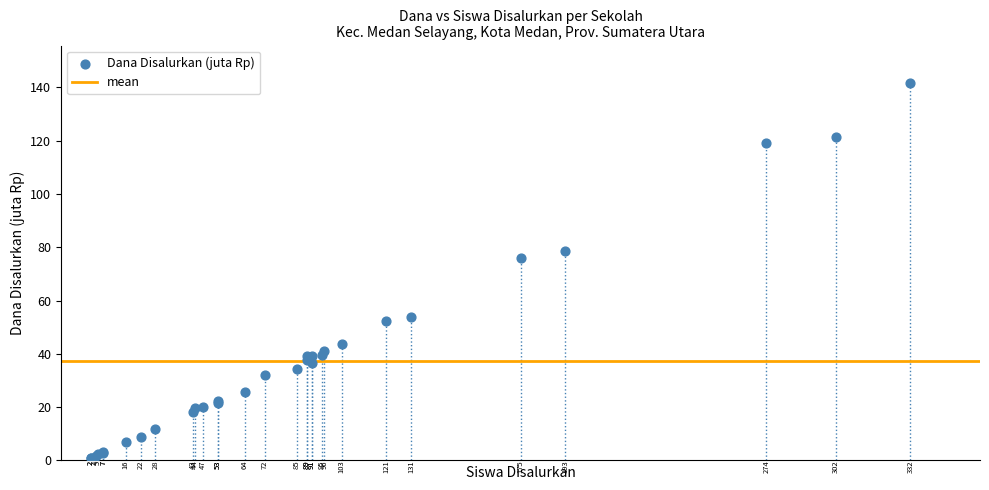

What Y value in the scatter plot is closest to 71?

75.8